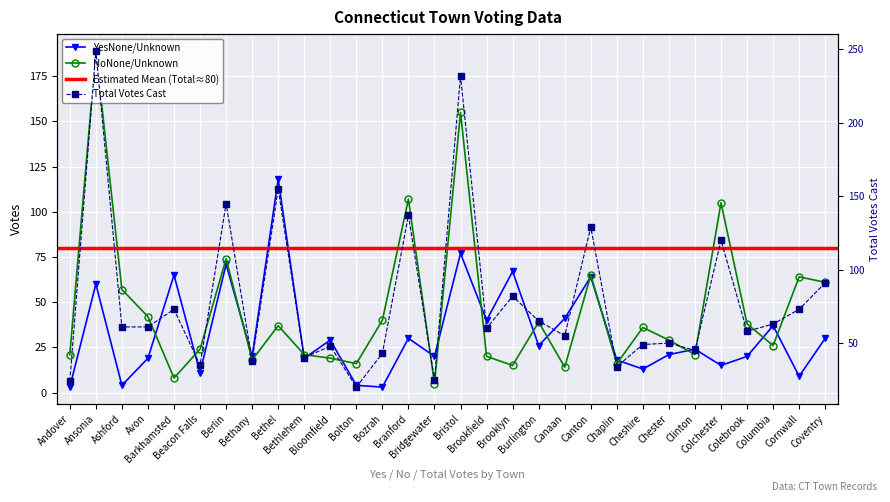

What is the minimum value shown in the chart?

3